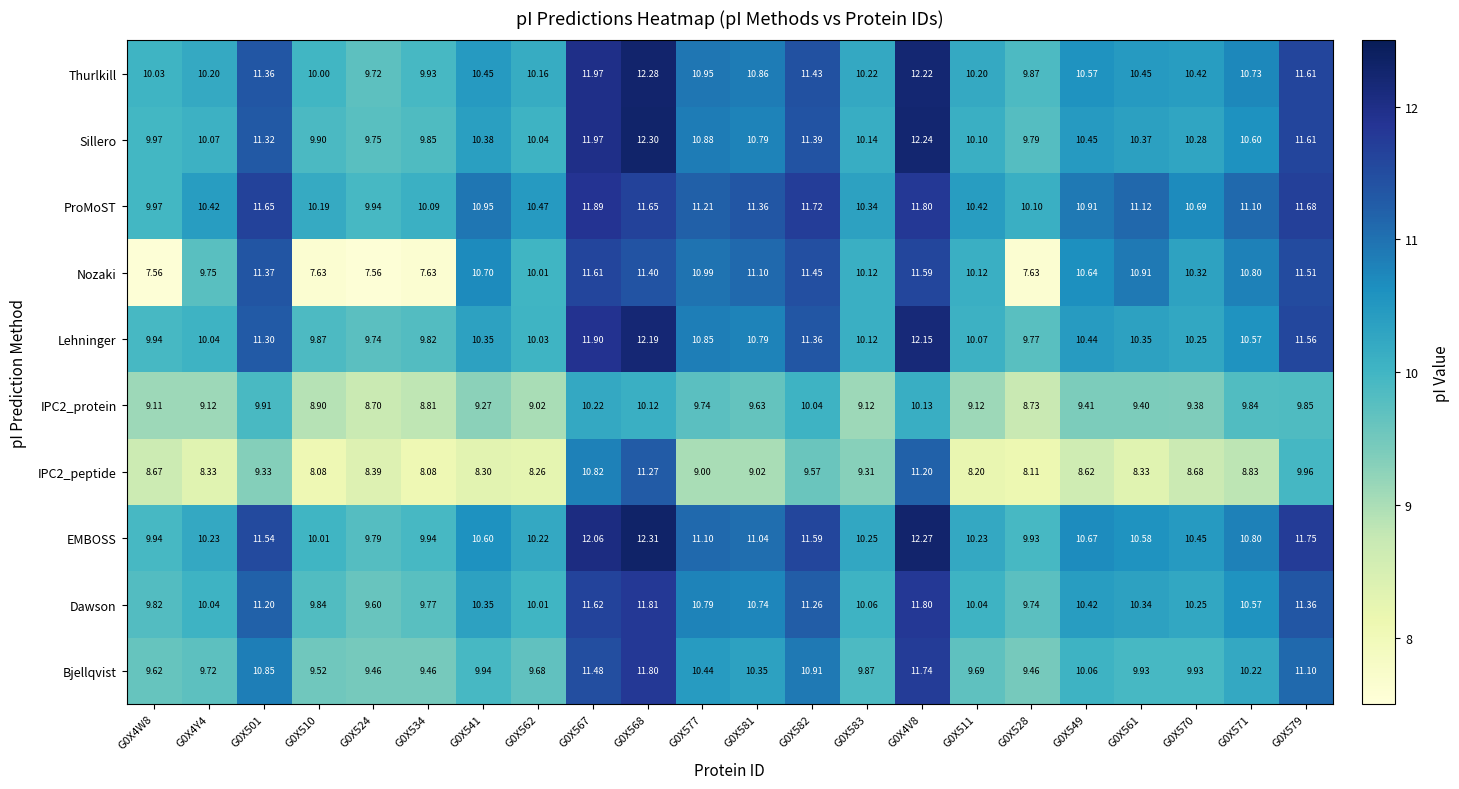

Which series changed the most between G0X4W8 and G0X501?

Nozaki